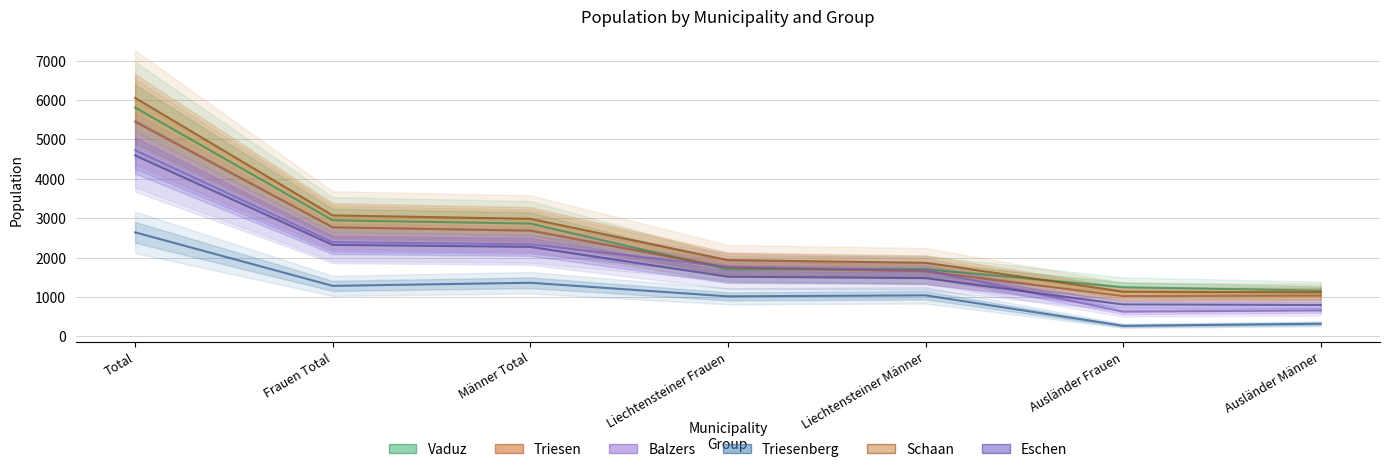

What is the difference between the Schaan values at Total and Männer Total?

3071